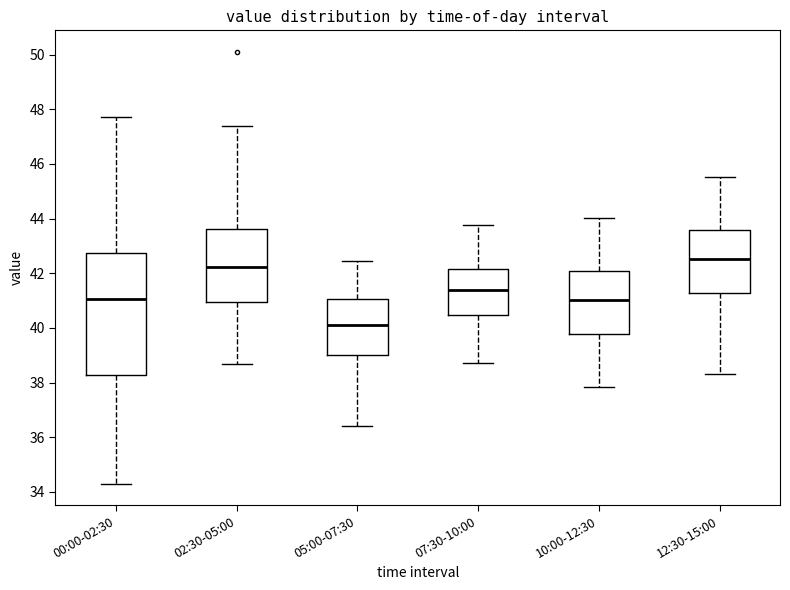

Where does the lower whisker of the box for 12:30-15:00 end on the y-axis? The values are not printed on the chart, so give them approximately, as read against the axis.

38.4